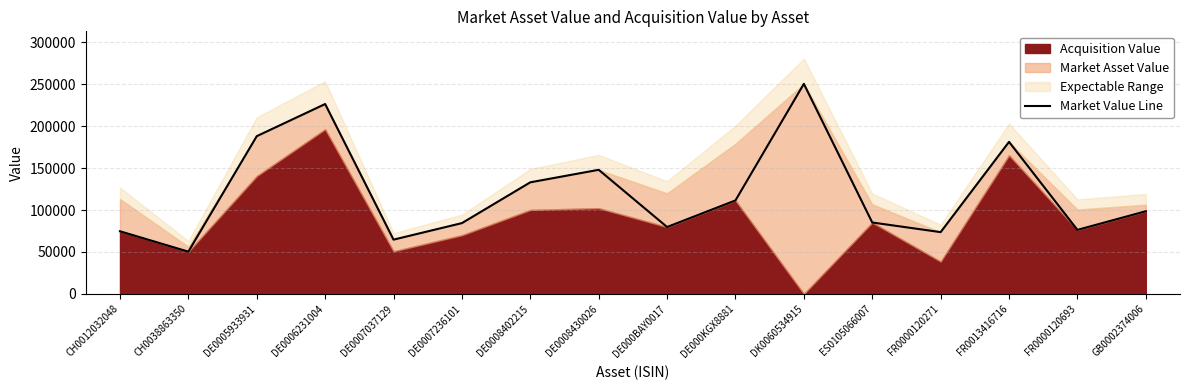

Where is the first local maximum?

DE0006231004